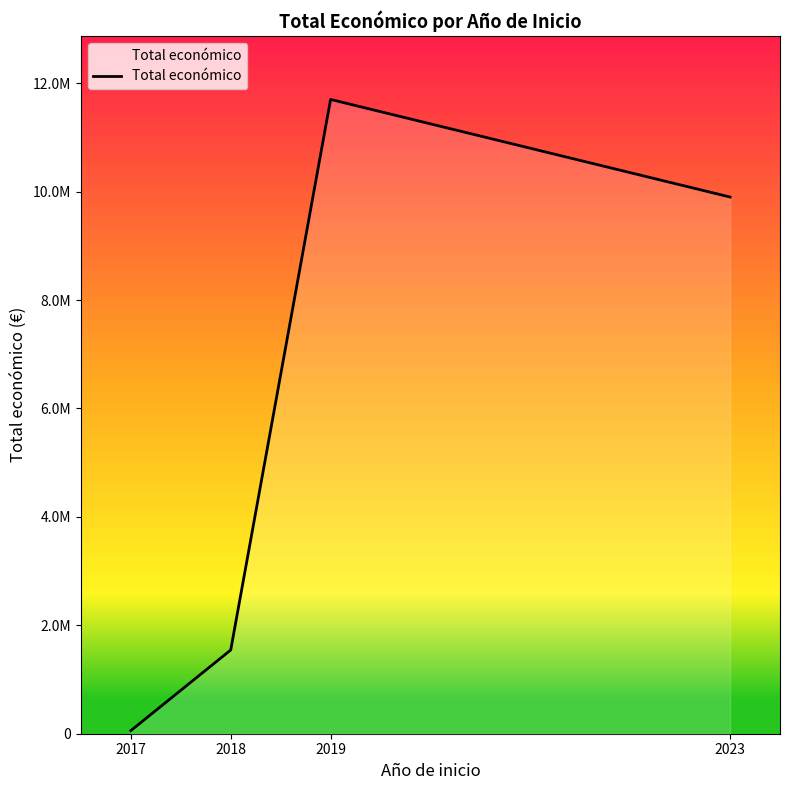

Is this an area chart (filled region under the line)?

Yes